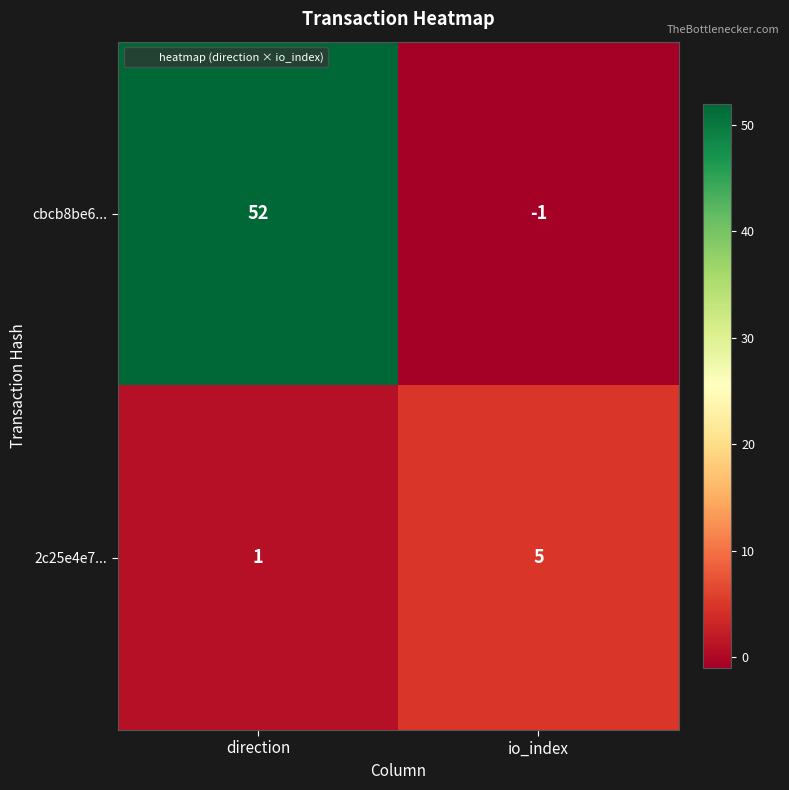

Reading left to right, transcribe all the data shown in this chart.

cbcb8be6...: 52	-1
2c25e4e7...: 1	5